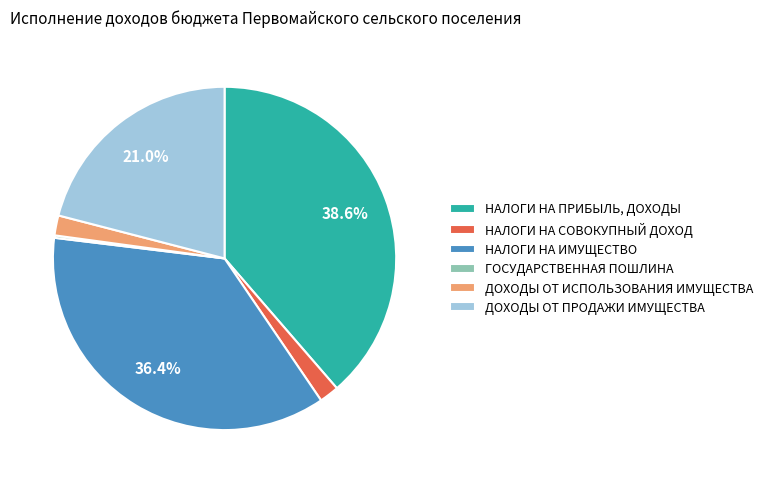

Which category has the biggest portion of the pie?

НАЛОГИ НА ПРИБЫЛЬ, ДОХОДЫ